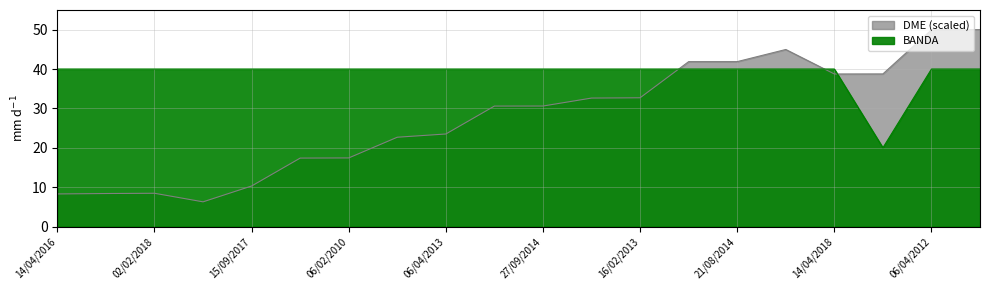

What is the sum of all DME values?

555.4